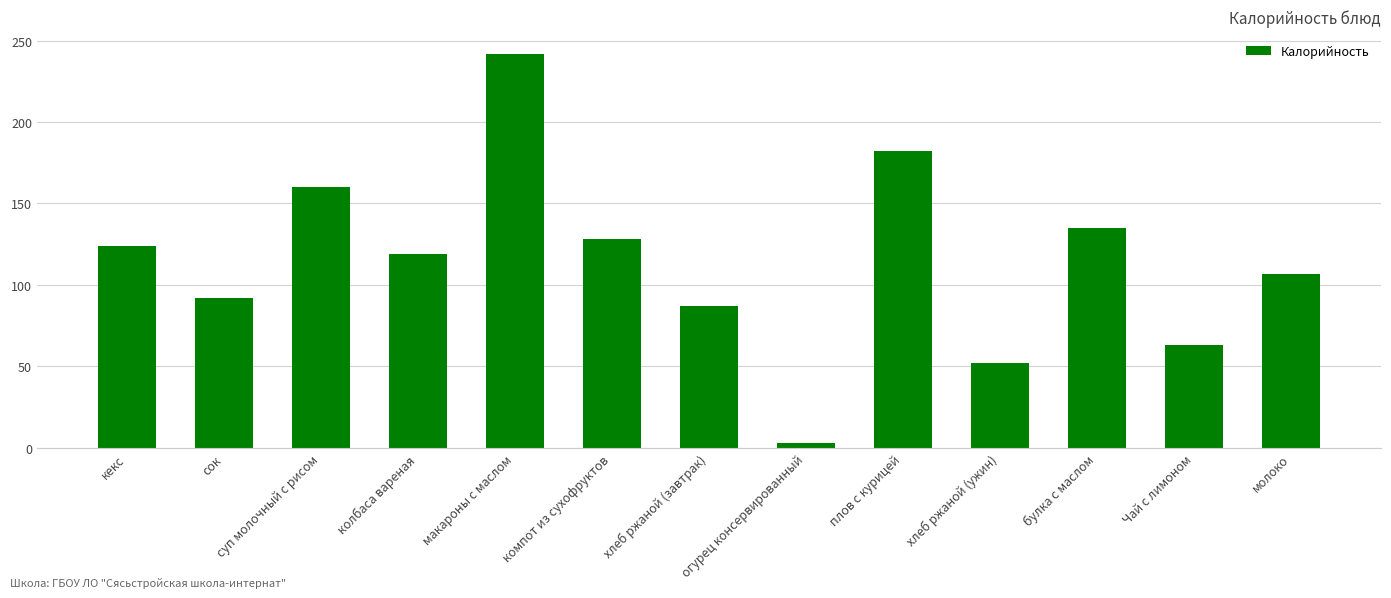

Rank the categories by value from lowest to highest.

огурец консервированный, хлеб ржаной (ужин), Чай с лимоном, хлеб ржаной (завтрак), сок, молоко, колбаса вареная, кекс, компот из сухофруктов, булка с маслом, суп молочный с рисом, плов с курицей, макароны с маслом